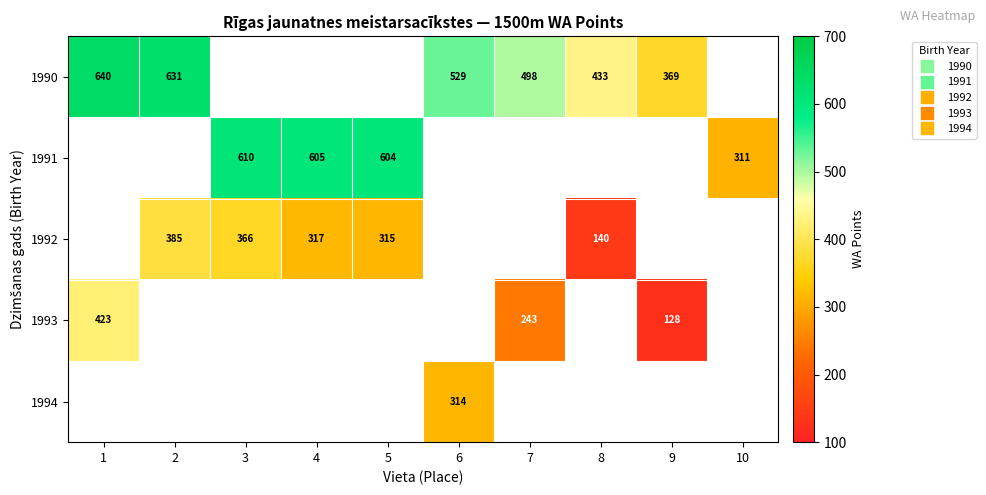

At which label is 1993 closest to 275?

7